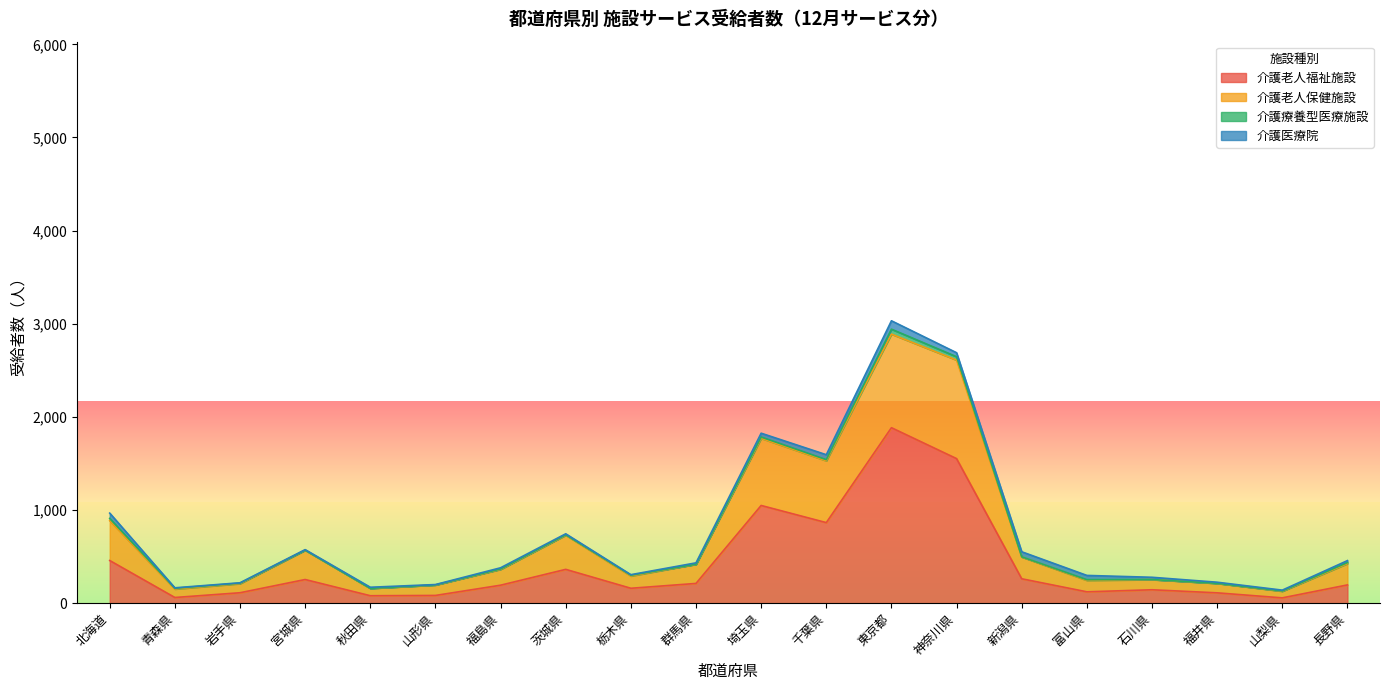

What is the label of the 18th point from the right?

岩手県